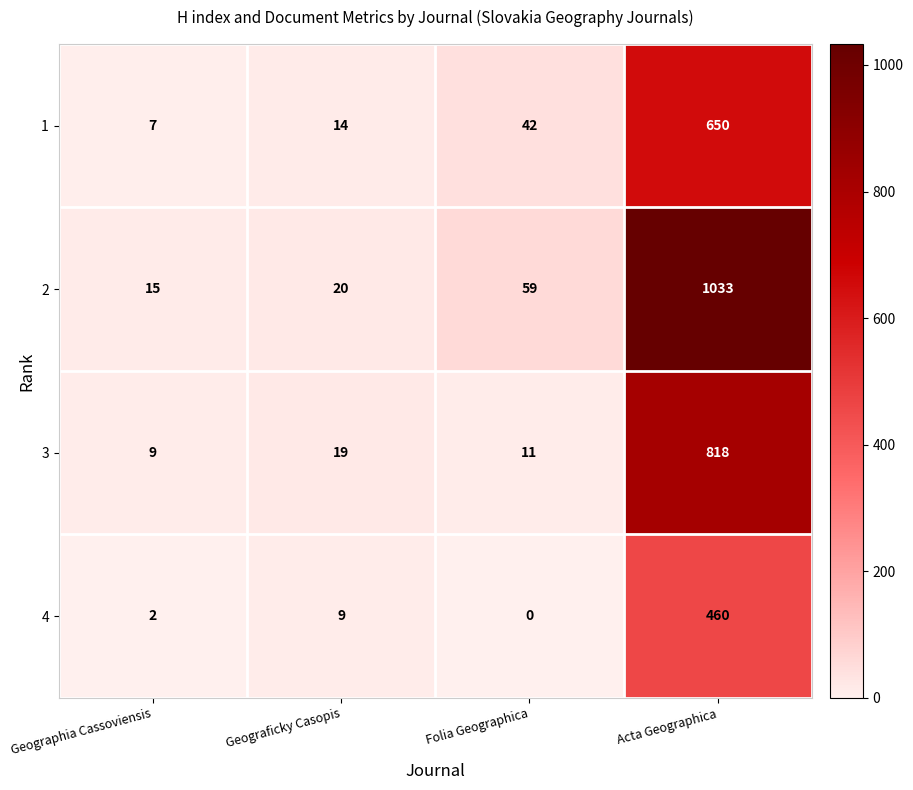

True or false: 2 has a value of 15 at Geographia Cassoviensis.

True